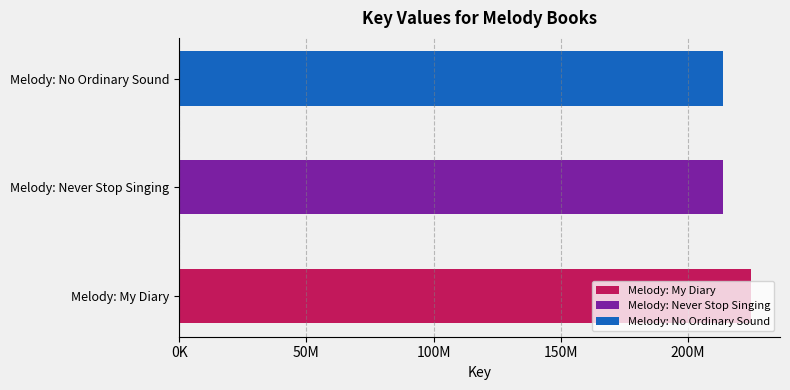

What is the average value?

217628738